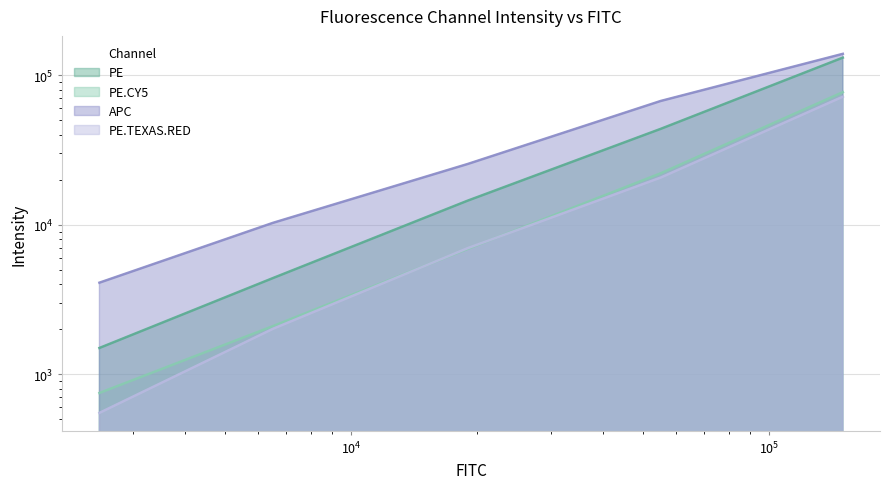

How many data points in PE.TEXAS.RED are above 6975?

2